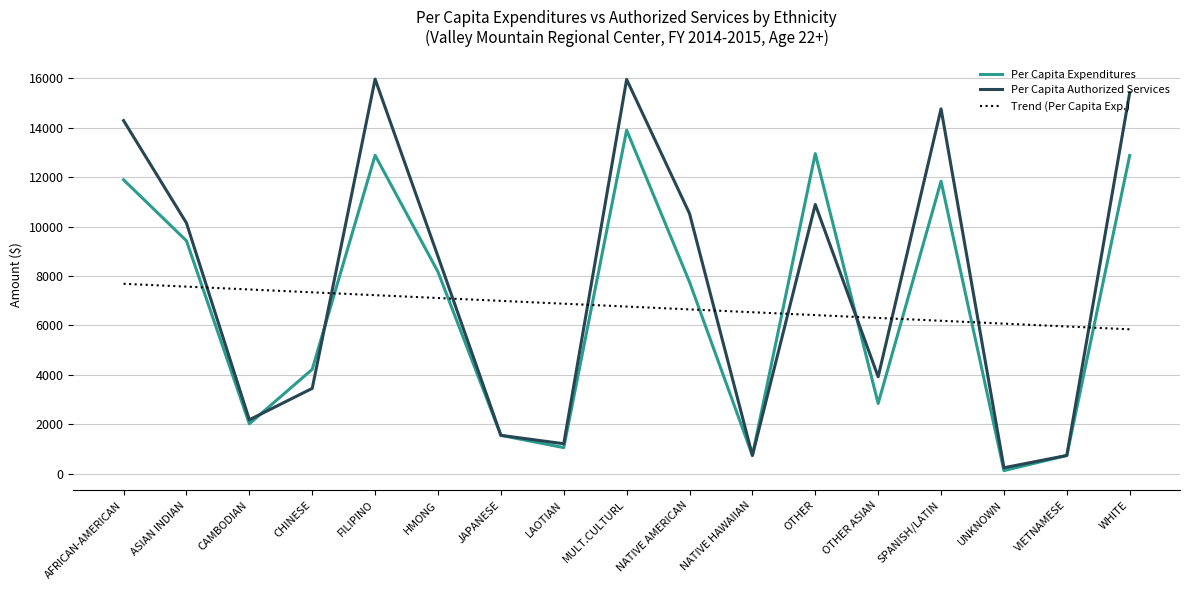

Which series has the widest spread of values?

Per Capita Authorized Services